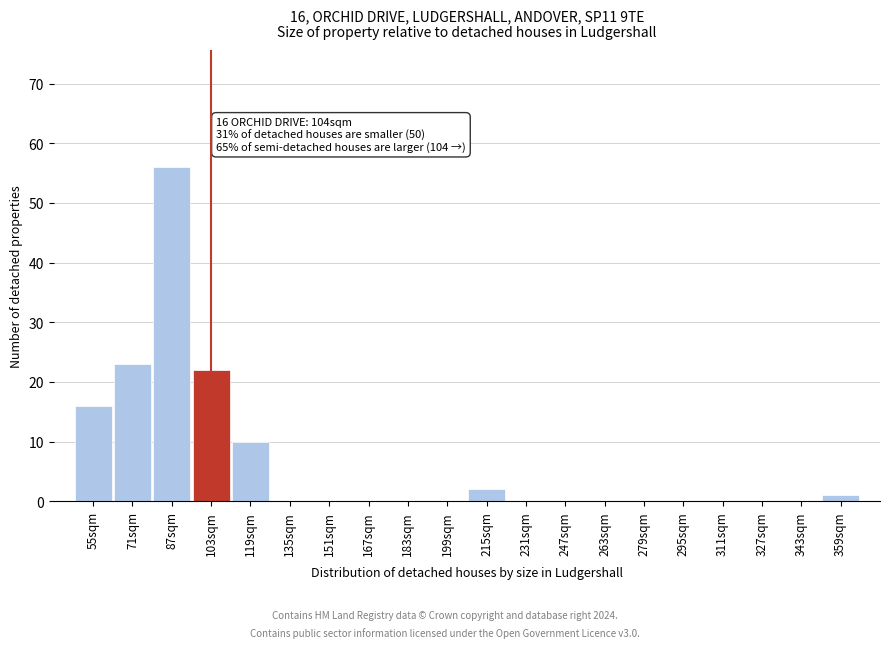

Reading left to right, transcribe all the data shown in this chart.

55sqm=16	71sqm=23	87sqm=56	103sqm=22	119sqm=10	135sqm=0	151sqm=0	167sqm=0	183sqm=0	199sqm=0	215sqm=2	231sqm=0	247sqm=0	263sqm=0	279sqm=0	295sqm=0	311sqm=0	327sqm=0	343sqm=0	359sqm=1